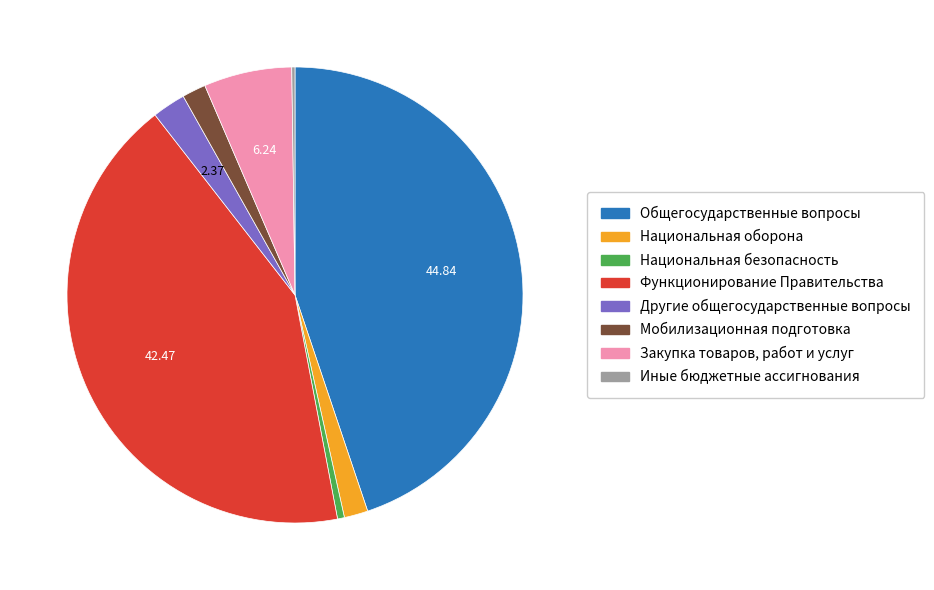

Is there any slice that represents more than half of the pie?

No